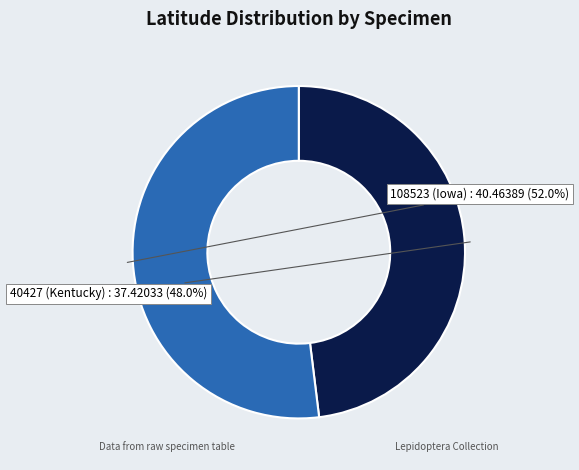

What percentage is the 108523 (Iowa) slice, to the nearest percent?

52%